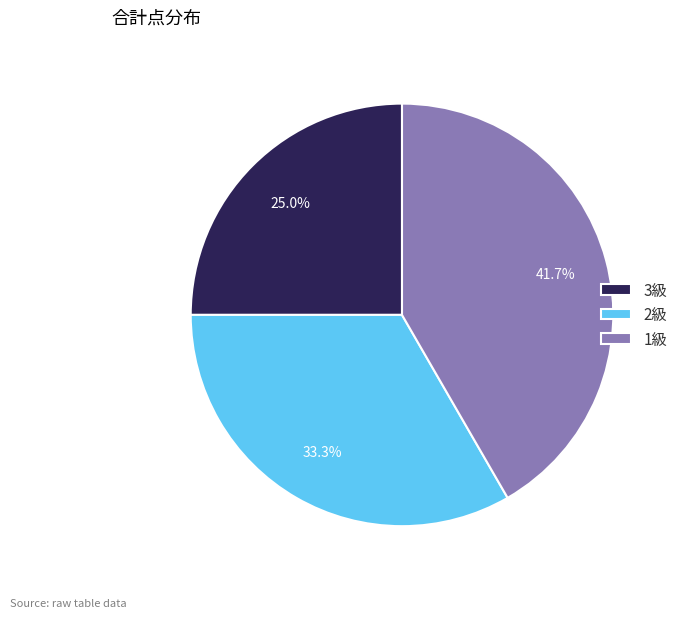

True or false: 2級 accounts for 33% of the total.

True